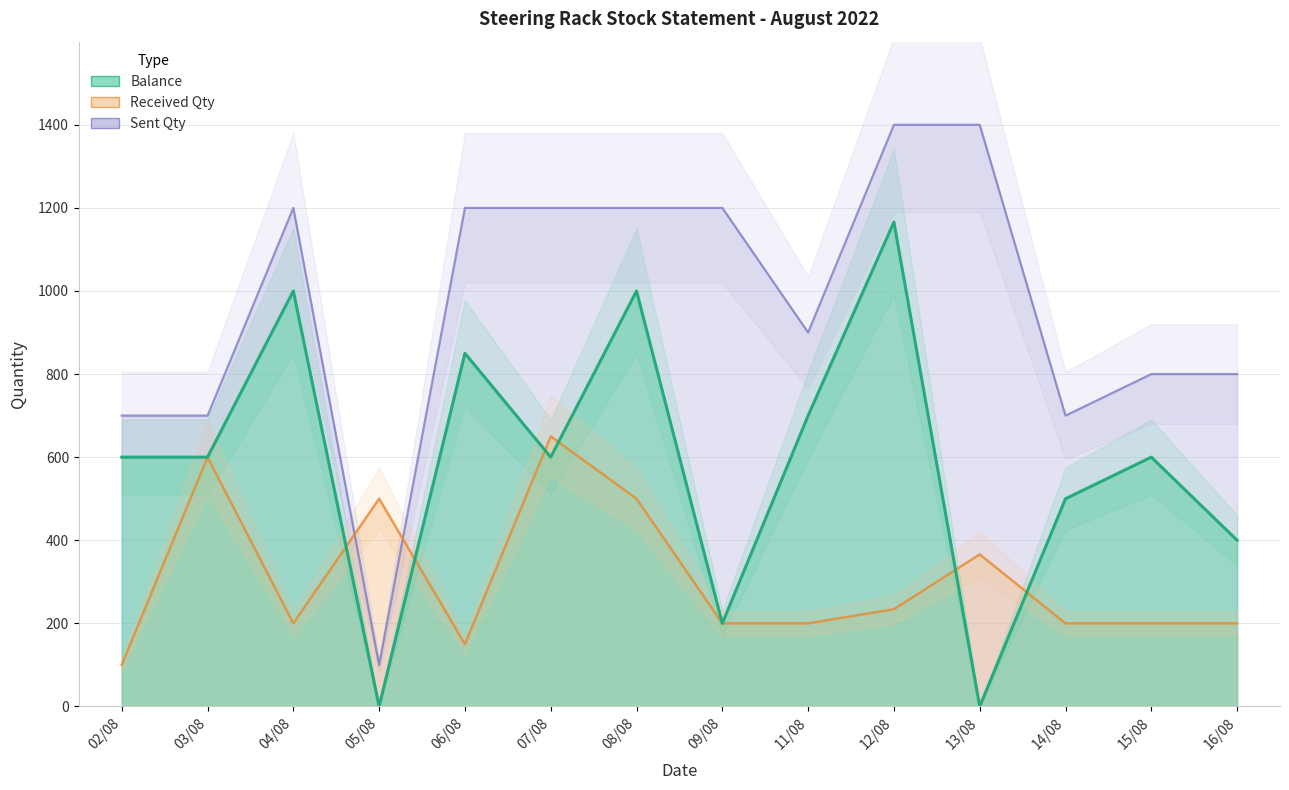

Where do Sent Qty and Received Qty first cross each other?

04/08 and 05/08